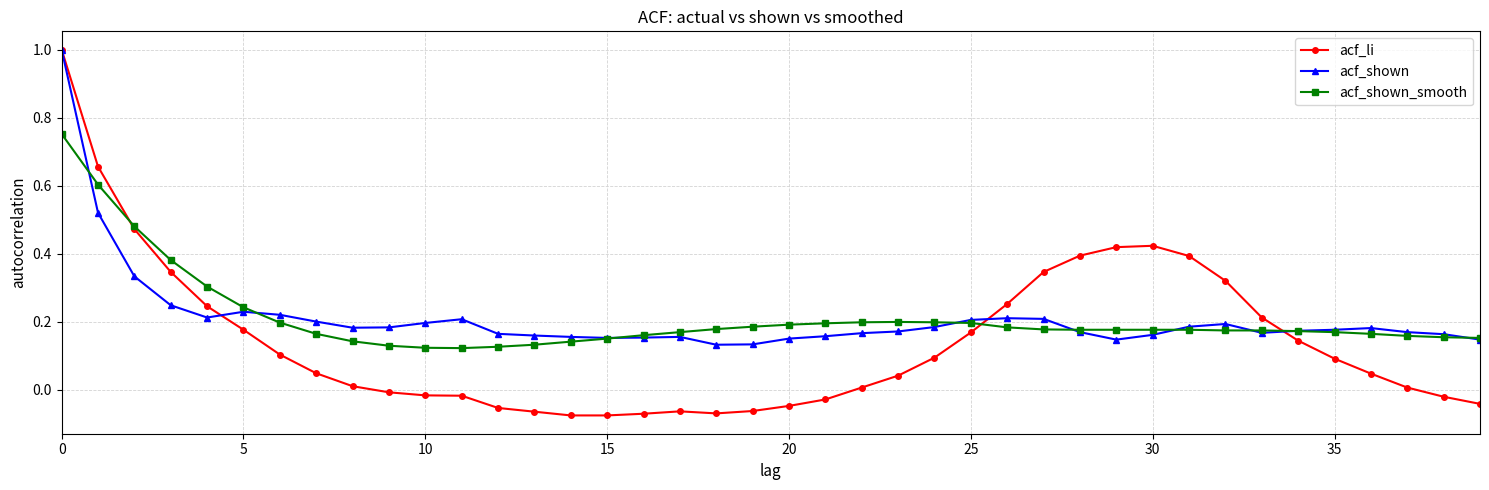

Does the chart display data point markers on the line(s)?

Yes